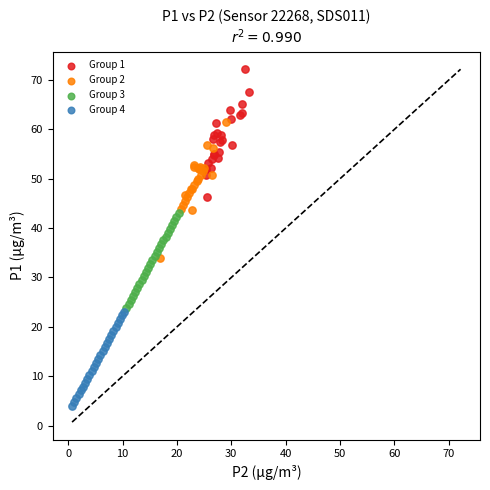

Which series reaches the maximum Y coordinate?

Group 1